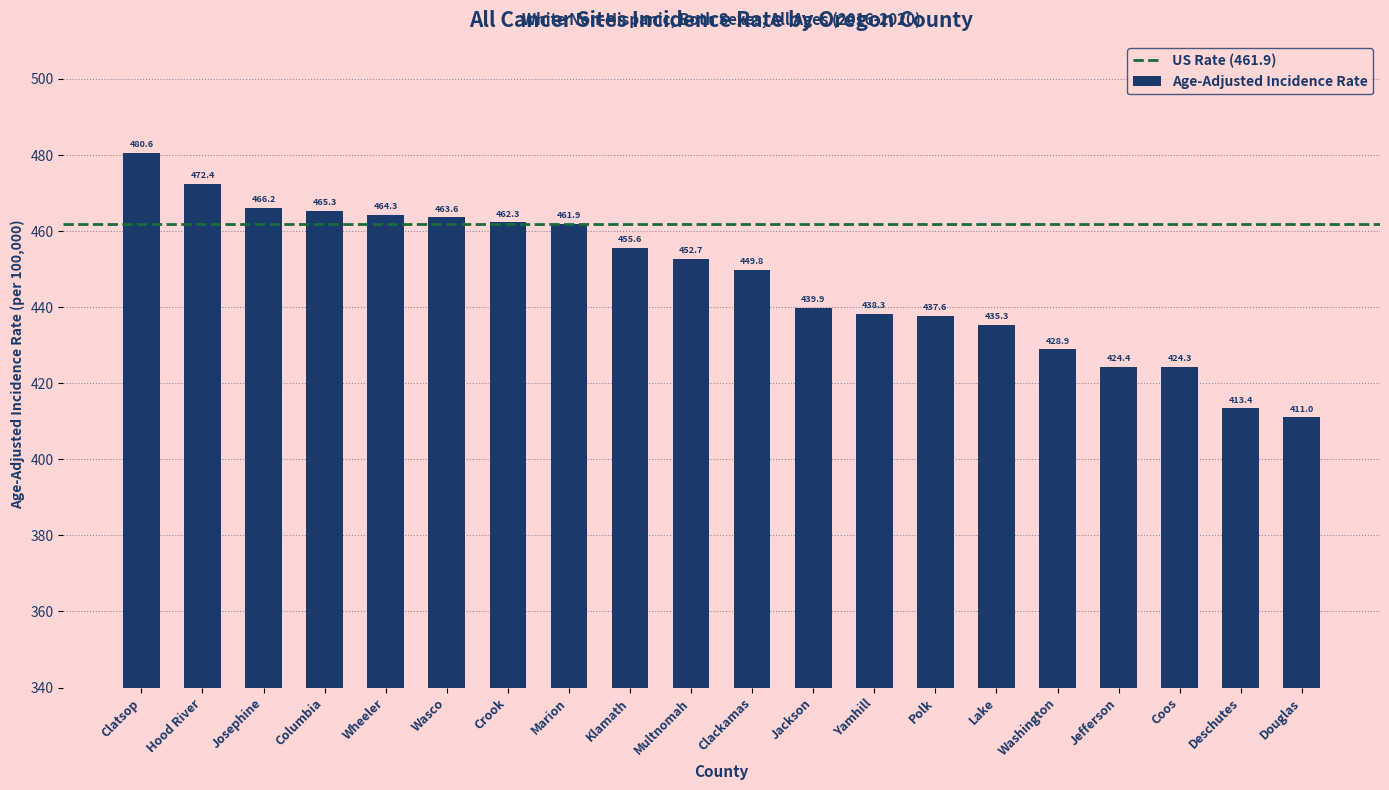

What is the minimum value shown in the chart?

411.0